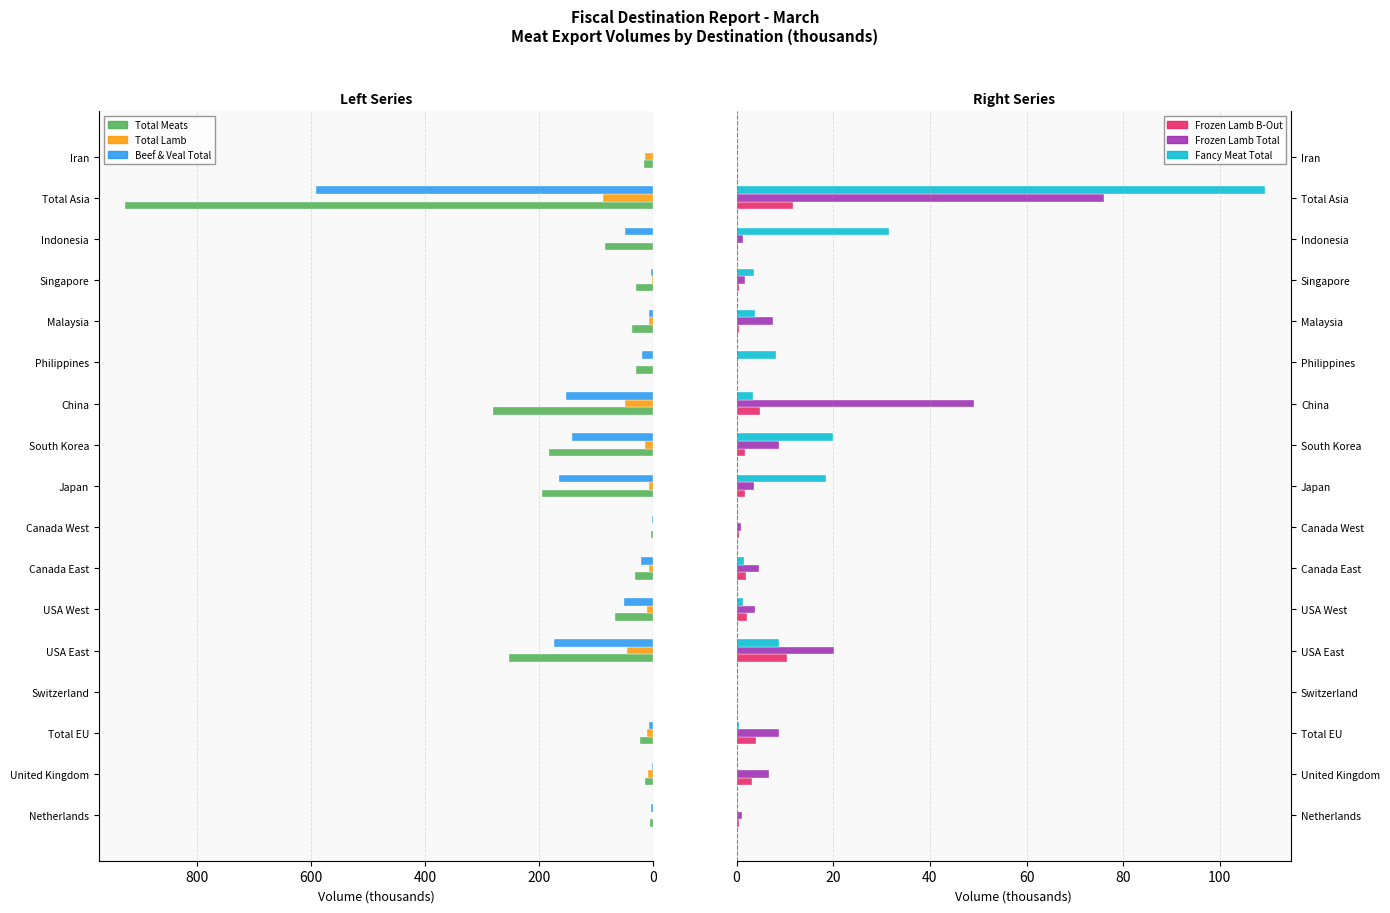

What is the difference between the Fancy Meat Total values at Canada East and Iran?

1.5